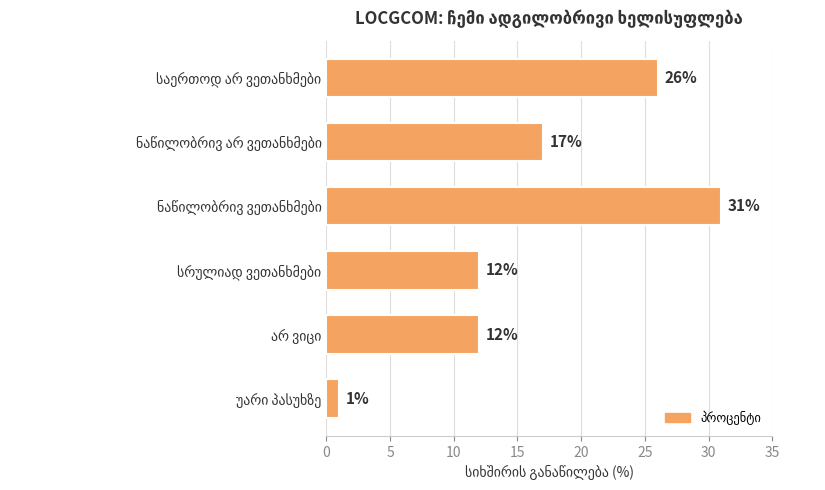

What is the maximum value shown in the chart?

31